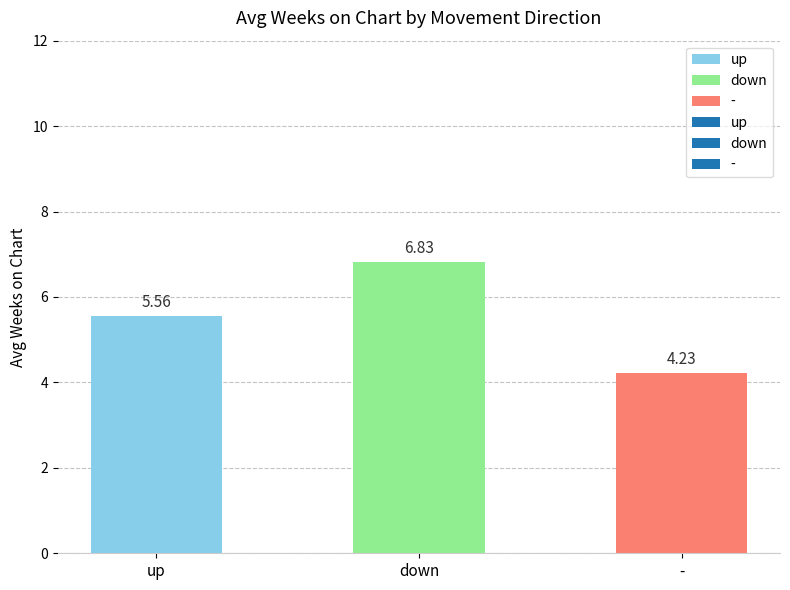

At which label does the data first exceed 5?

up